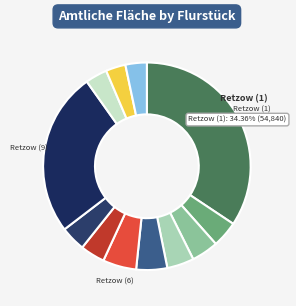

To the nearest percent, what is the average slice percentage?

8%